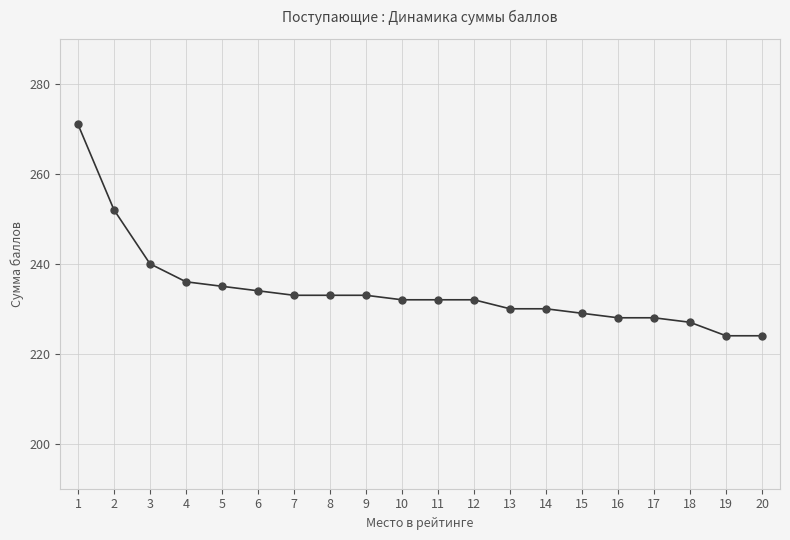

What value does the data have at 9, to the nearest 10?

230